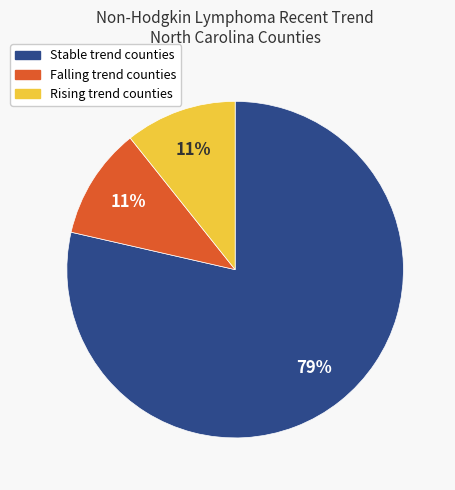

To the nearest percent, what is the average slice percentage?

33%